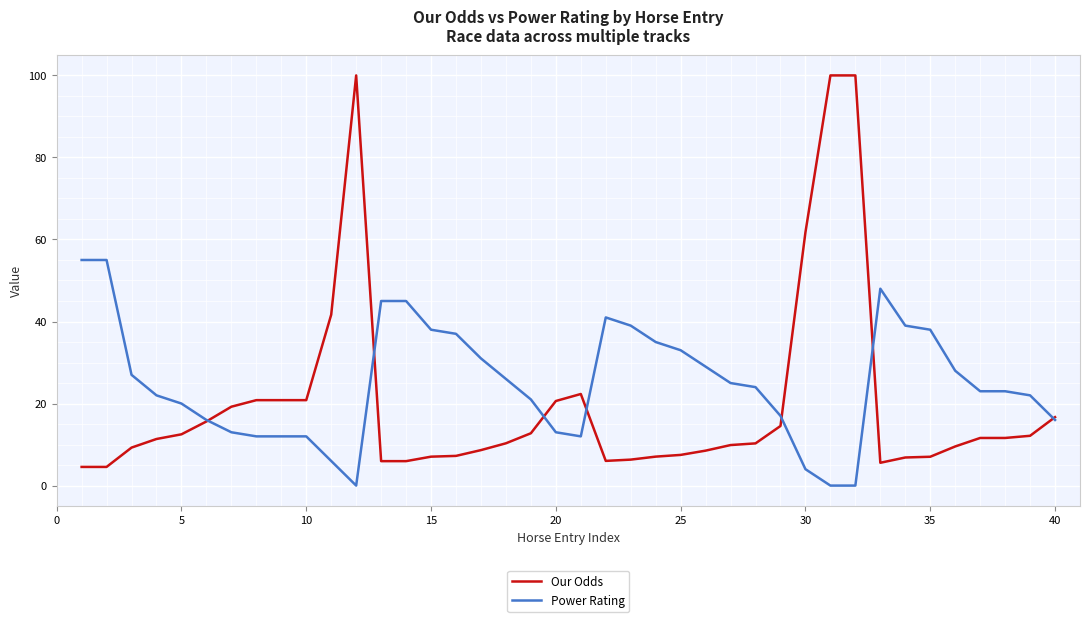

Which series has the widest spread of values?

Our Odds